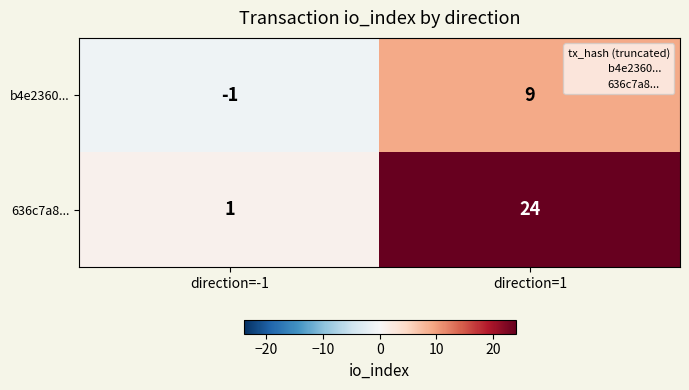

At which category does the chart reach its minimum across all series?

direction=-1